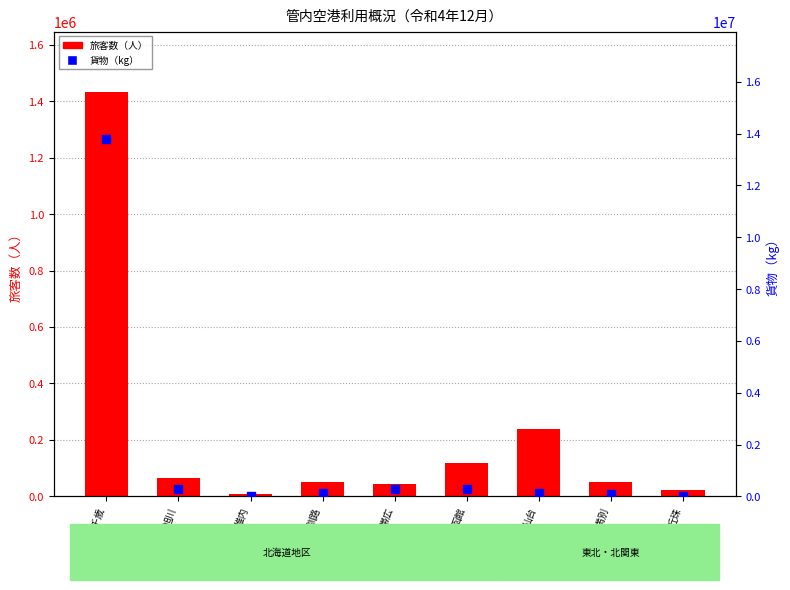

Which series has the largest Y range (max minus min)?

貨物（kg）